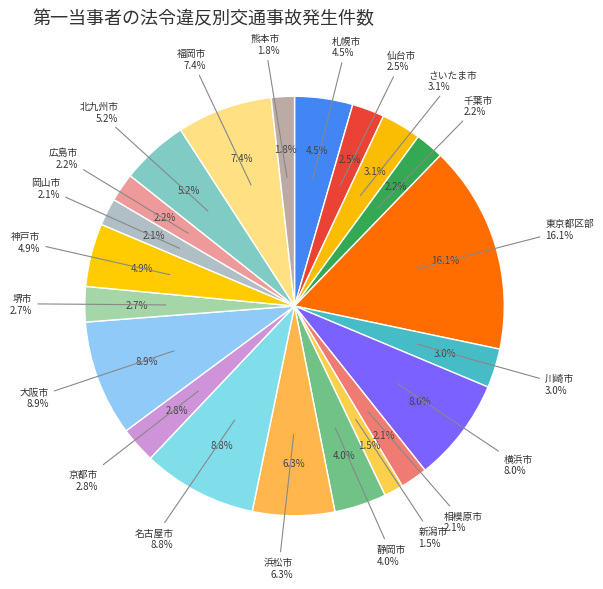

True or false: 福岡市 accounts for 7% of the total.

True